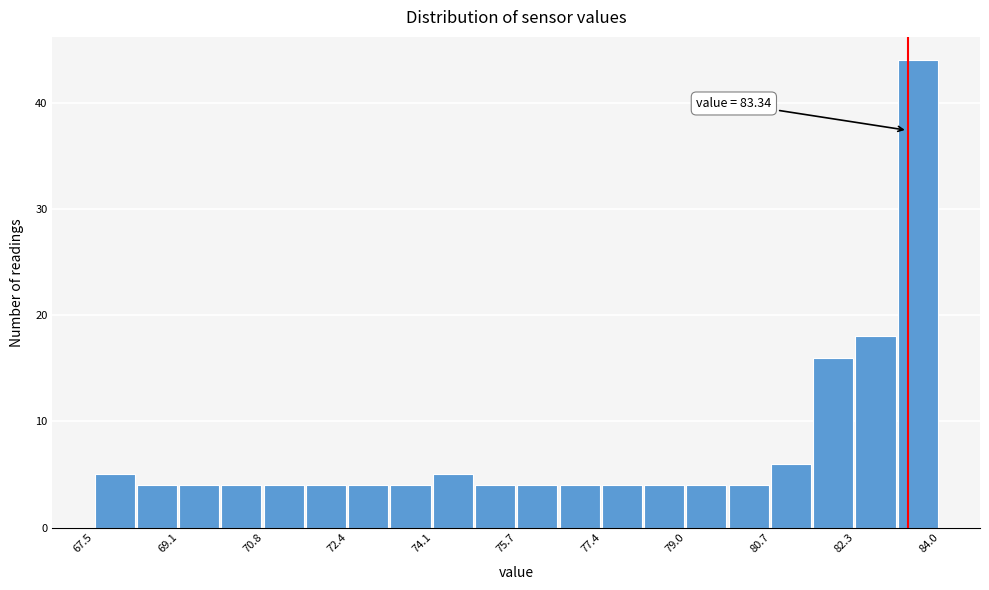

Which range on the x-axis has the tallest bar?

83.2 to 84.0